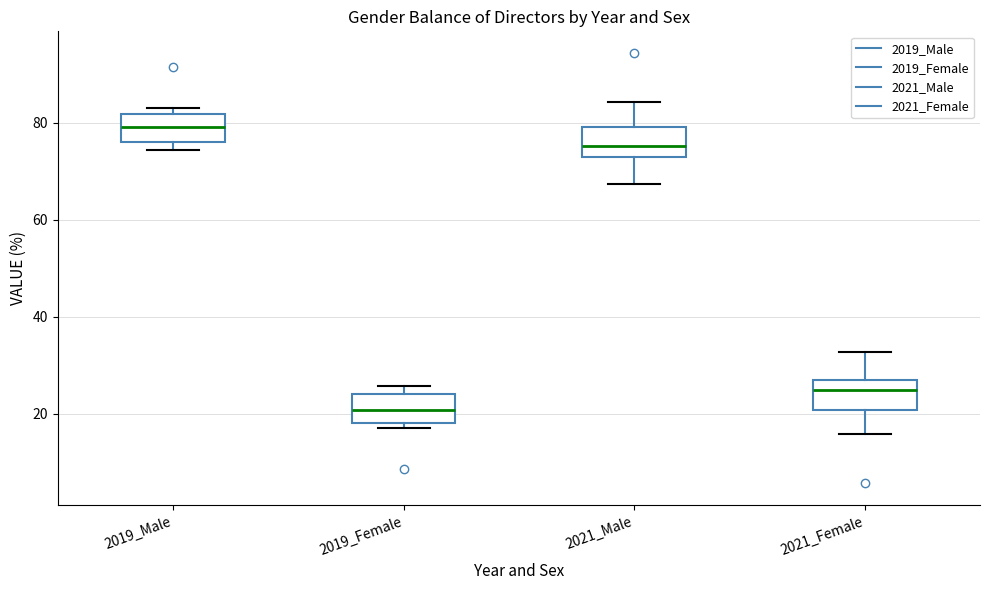

Reading left to right, read every box against the y-axis: the position of its median line, the range the box covers, and the ends of its whiskers. The values are not printed on the chart, so give them approximately, as read against the axis.

2019_Male: median 80, box 76 to 82, whiskers 74 to 84
2019_Female: median 20, box 18 to 24, whiskers 18 (just below the box's lower edge) to 26
2021_Male: median 76, box 74 to 80, whiskers 68 to 84
2021_Female: median 24, box 20 to 28, whiskers 16 to 32